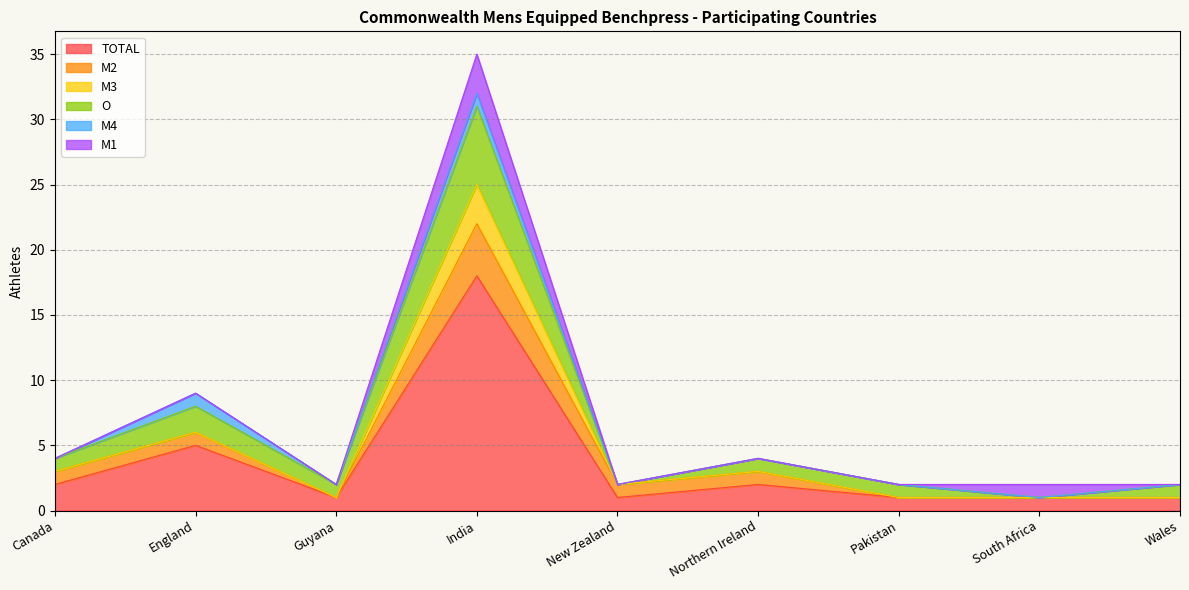

How many interior local peaks does the M4 series have?

2